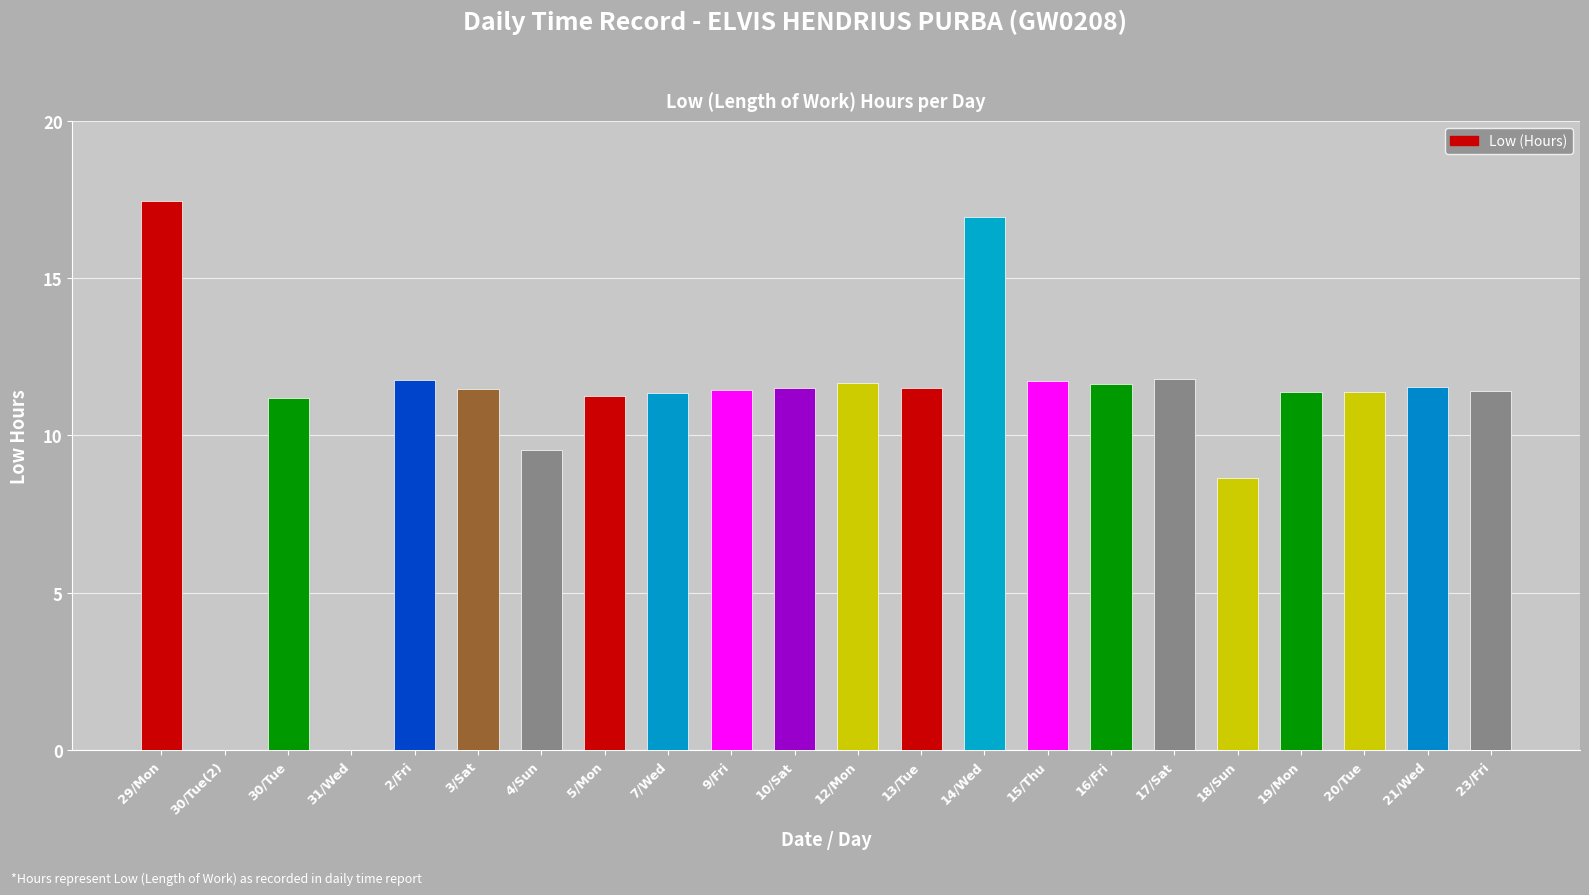

What is the sum of the values at 4/Sun and 20/Tue?

20.9